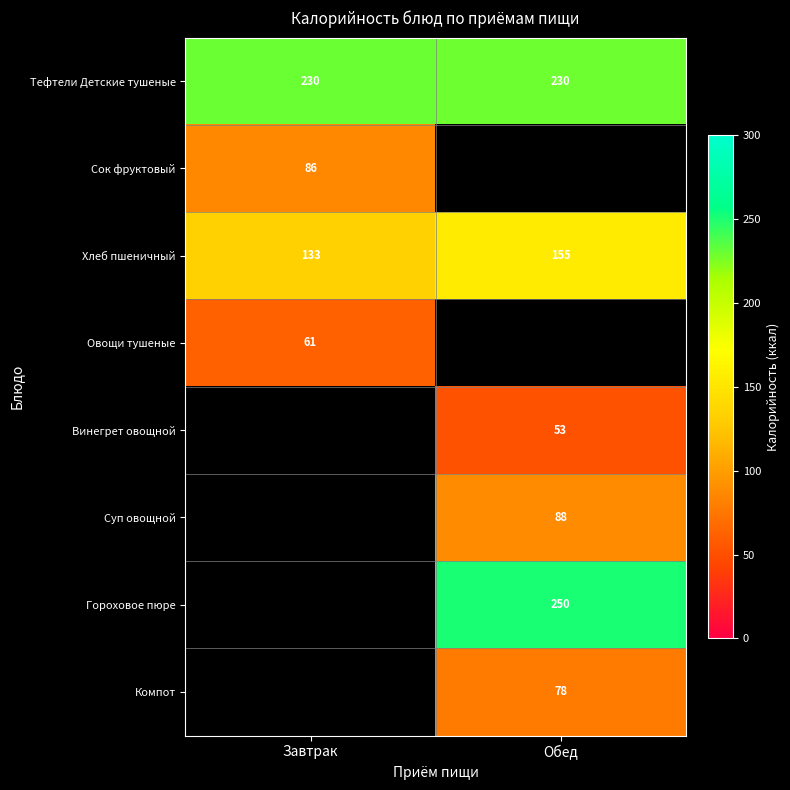

The Гороховое пюре series shows 250 at Обед. True or false?

True